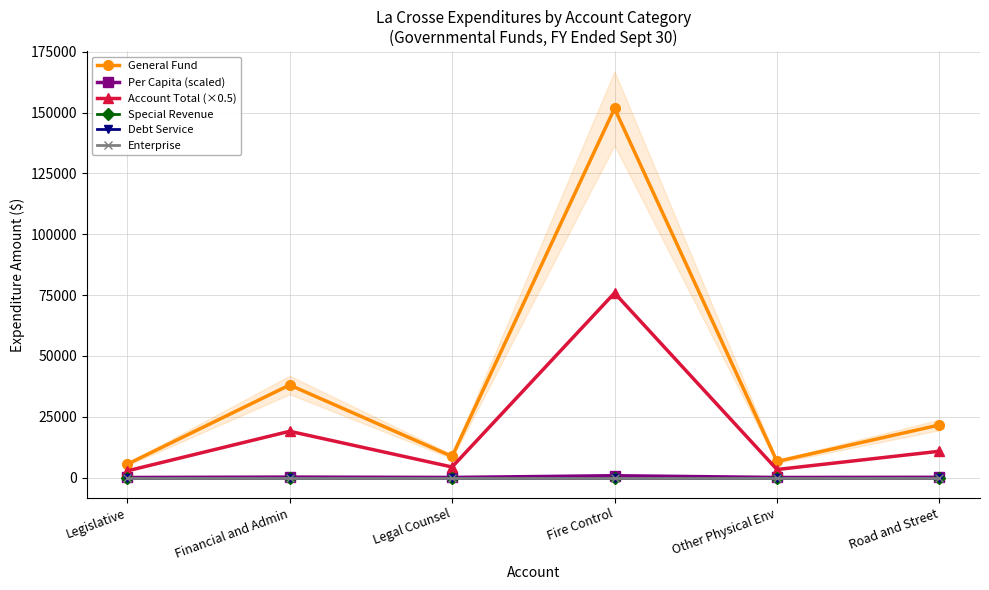

Does the chart display data point markers on the line(s)?

Yes